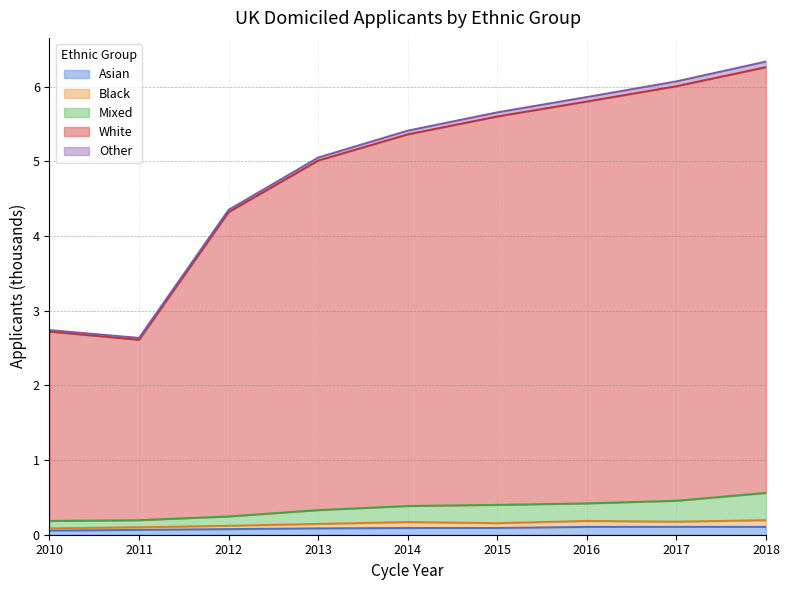

At which label is White closest to 4?

2012